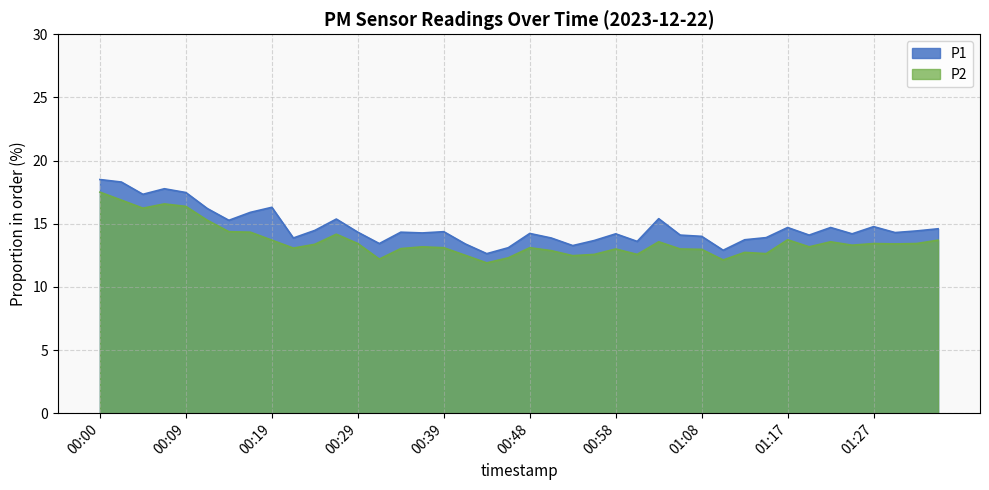

What position from the left is 00:26?

12